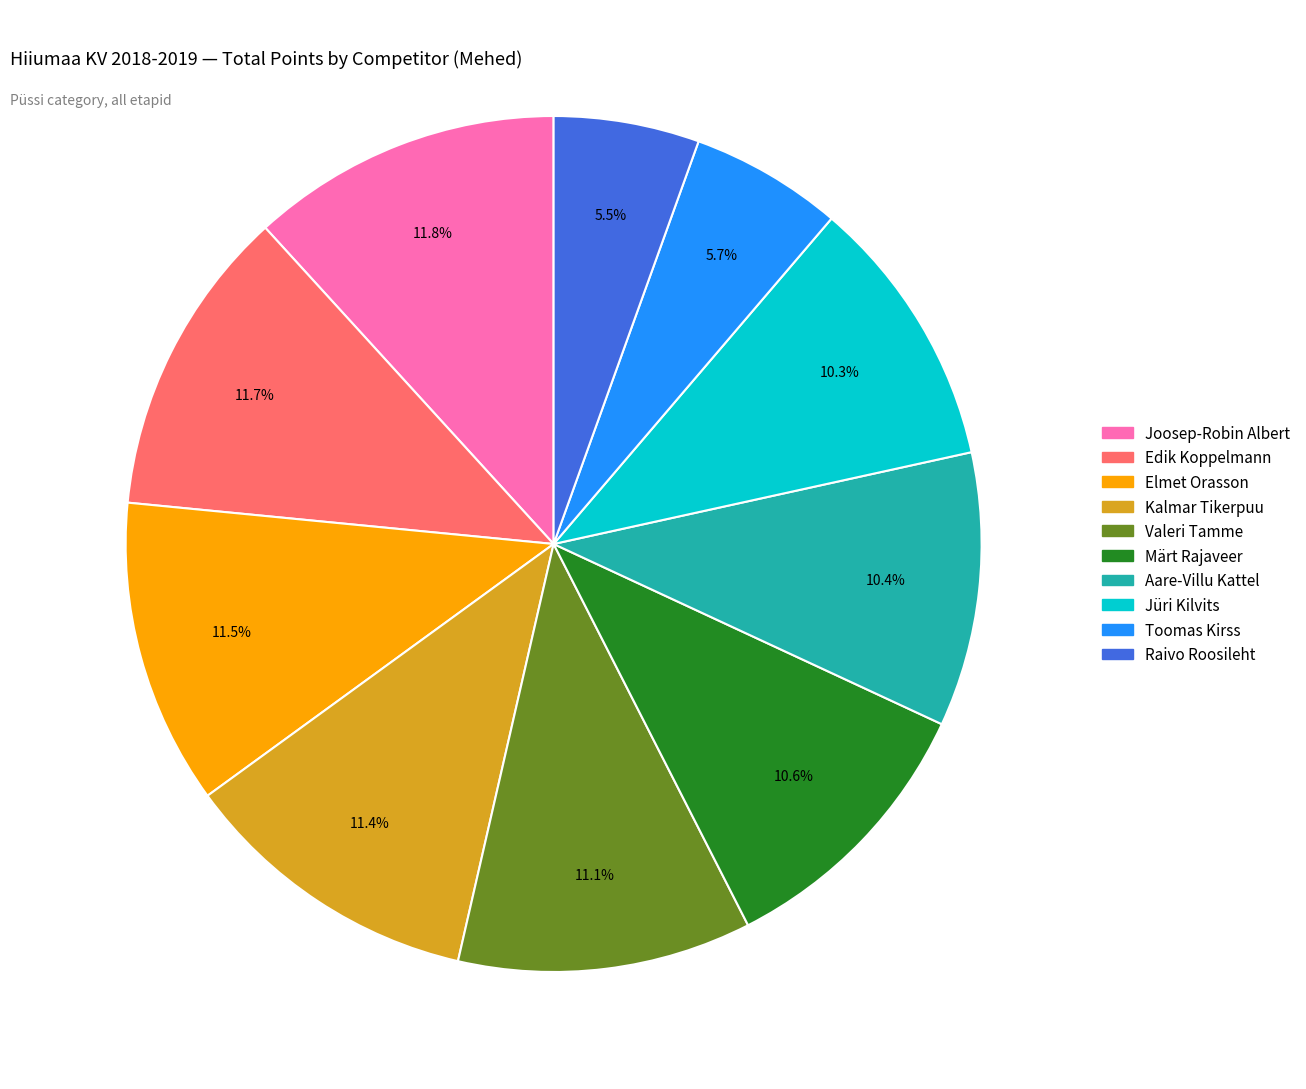

To the nearest percent, what is the average slice percentage?

10%